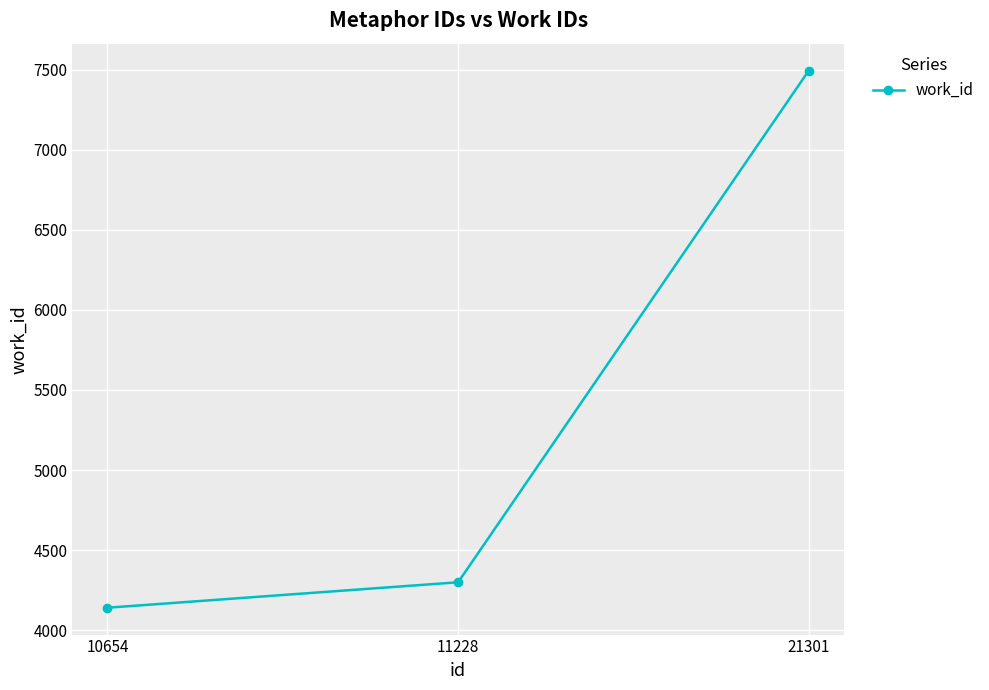

Rank the categories by value from highest to lowest.

21301, 11228, 10654